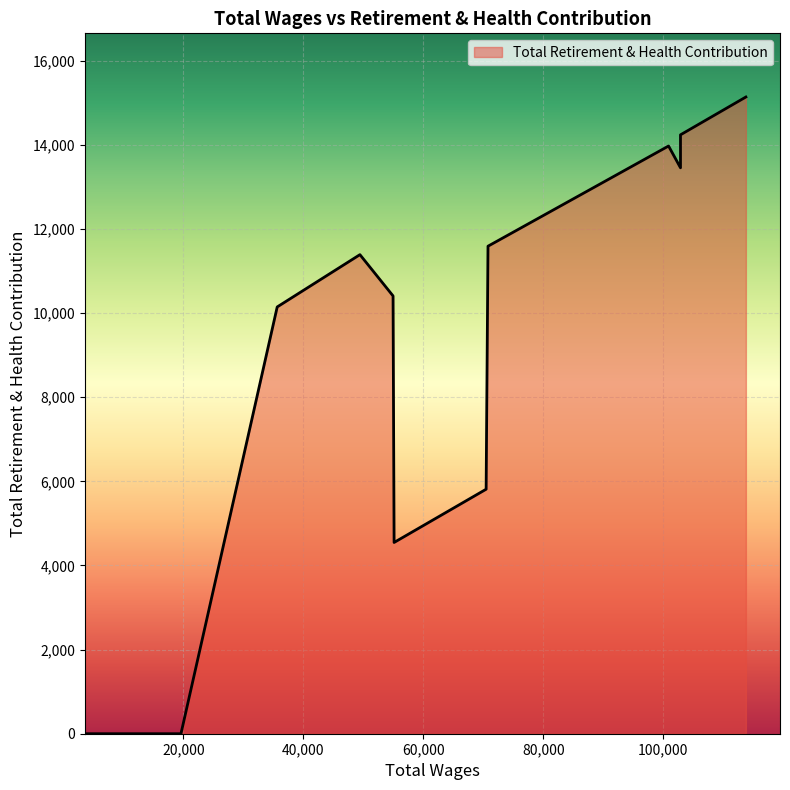

True or false: the data shows 11390 at 49422.0.

True